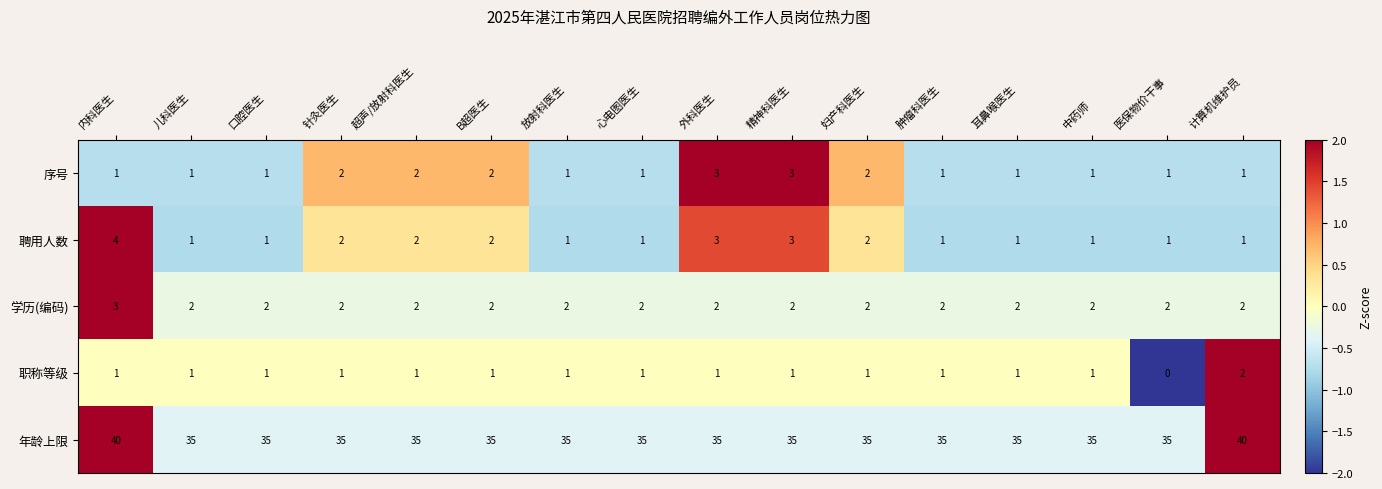

What is the maximum value shown in the chart?

40